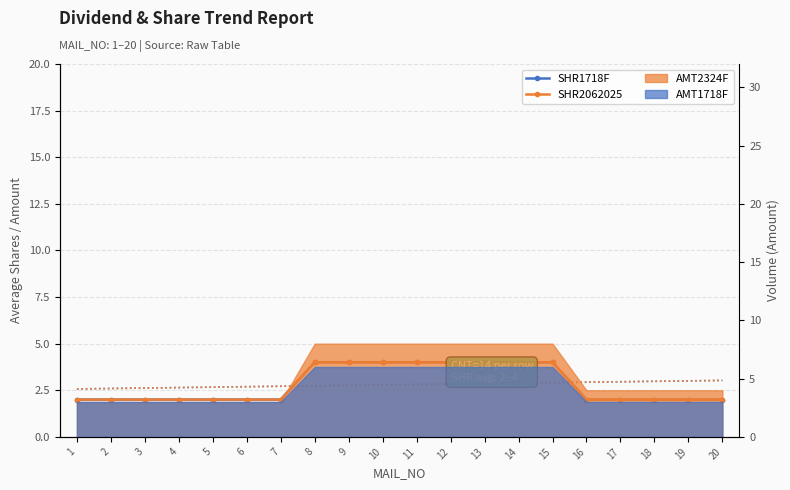

True or false: SHR1718F and SHR2062025 intersect in this chart.

False